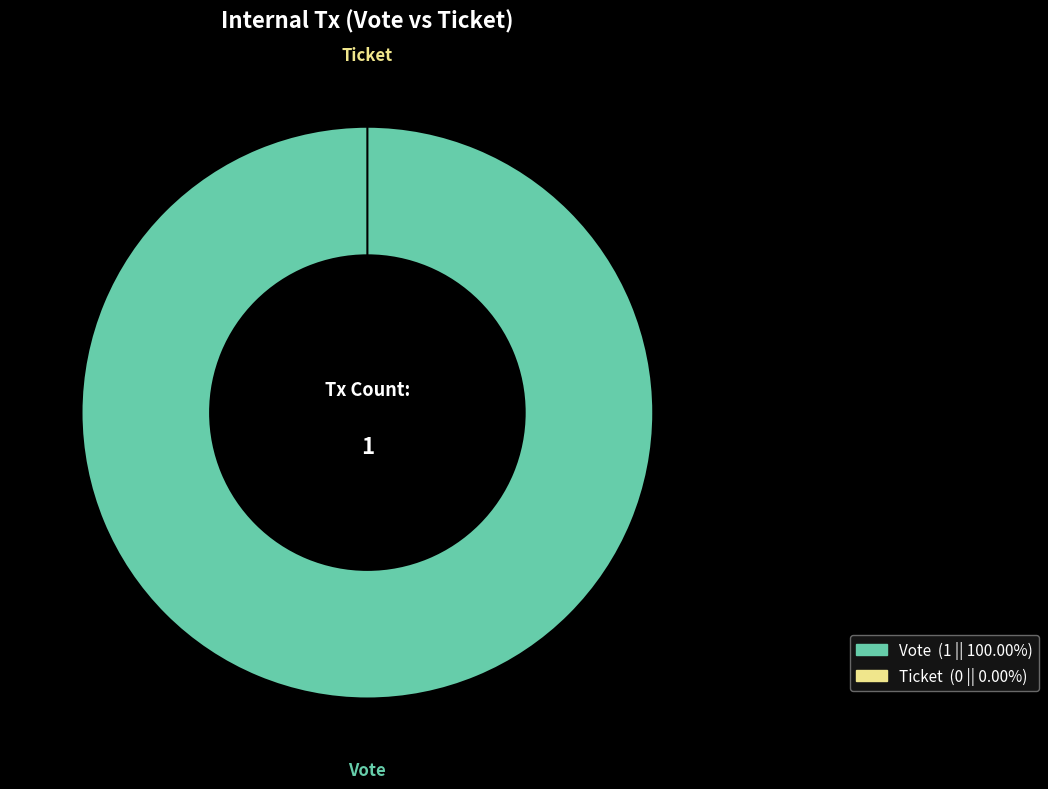

Which slice represents more than half of the pie?

Vote